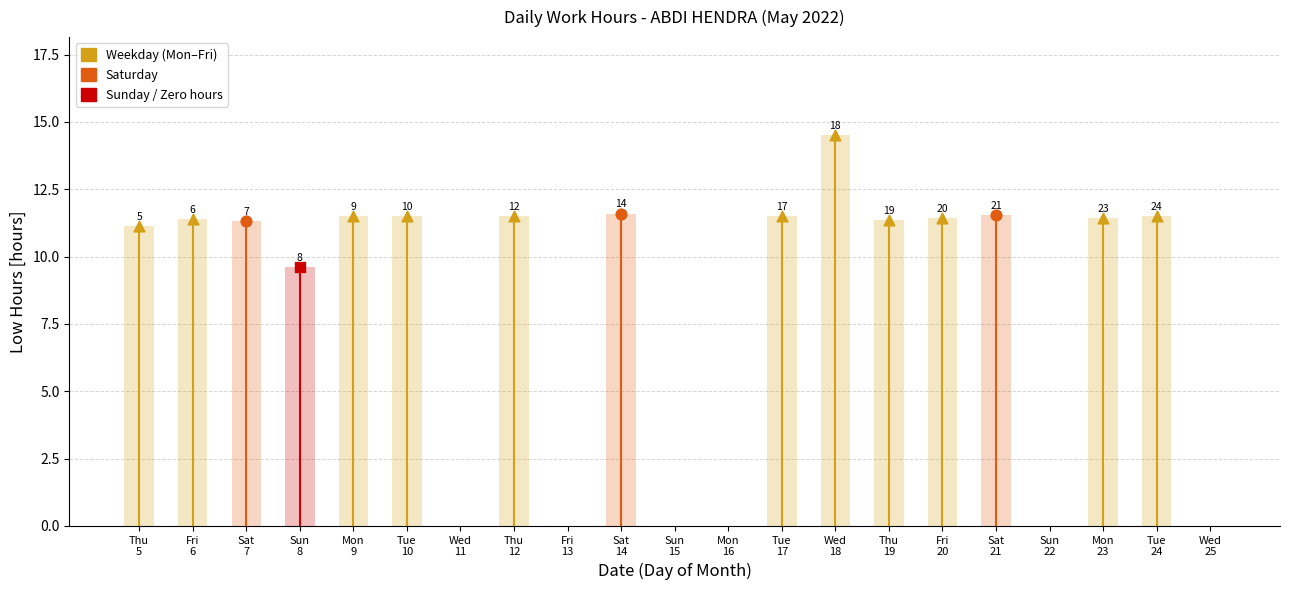

Approximately how many times larger is the value at Fri 6 compared to Thu 12?

1.0